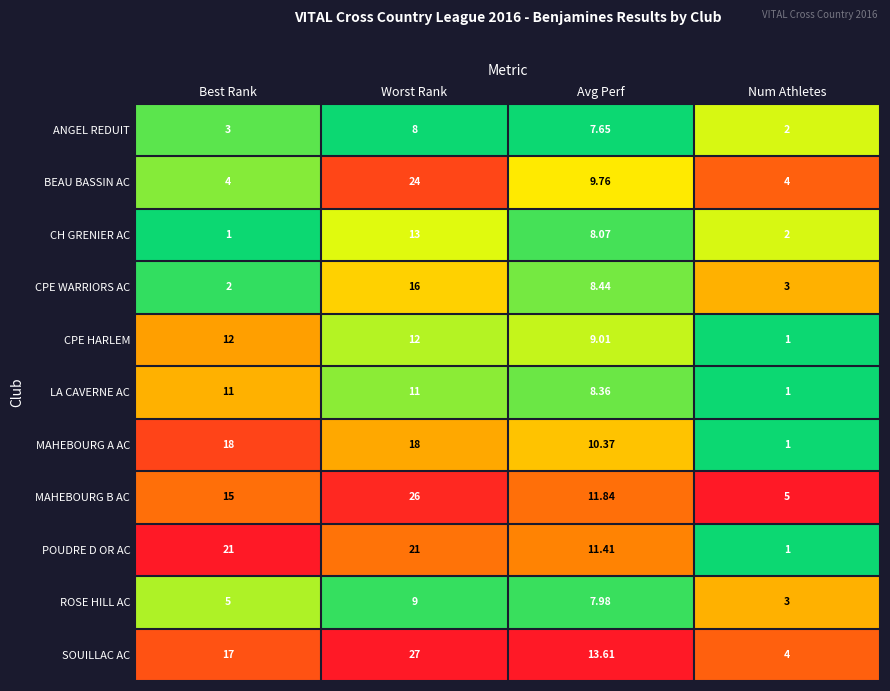

Which category has the lowest value in the ANGEL REDUIT series?

Num Athletes